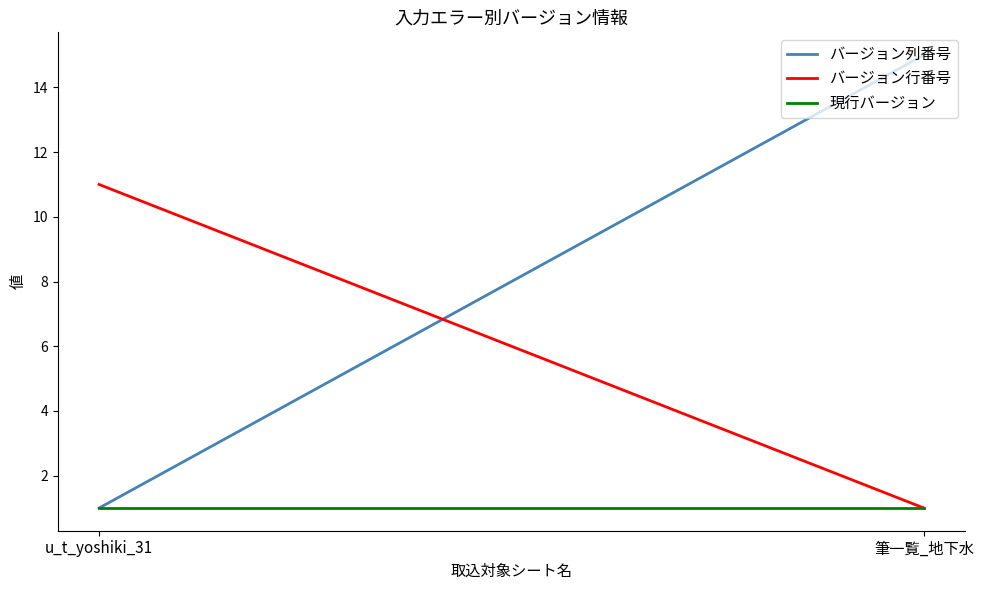

Which series has the largest range (max minus min)?

バージョン列番号